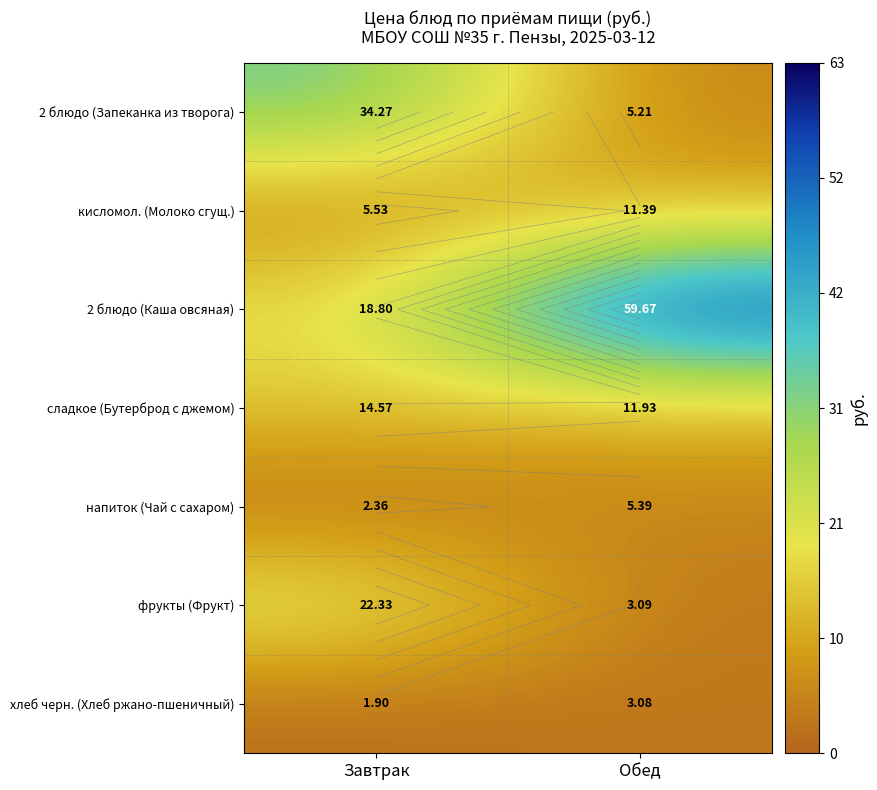

List the series in order of their peak value, highest first.

2 блюдо (Каша овсяная), 2 блюдо (Запеканка из творога), фрукты (Фрукт), сладкое (Бутерброд с джемом), кисломол. (Молоко сгущ.), напиток (Чай с сахаром), хлеб черн. (Хлеб ржано-пшеничный)